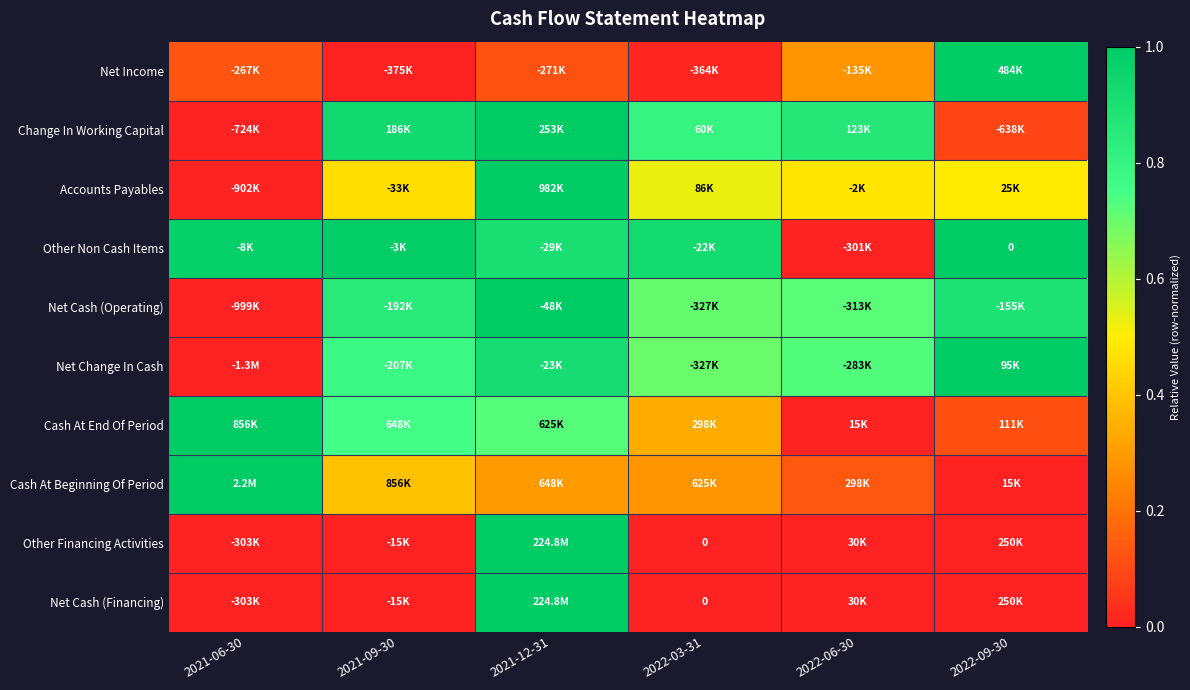

The Change In Working Capital series shows 1.0 at 2021-12-31. True or false?

True